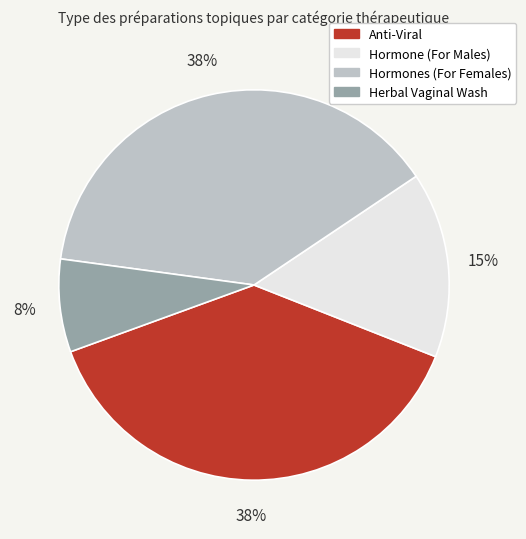

The Anti-Viral slice represents 32% of the pie. True or false?

False